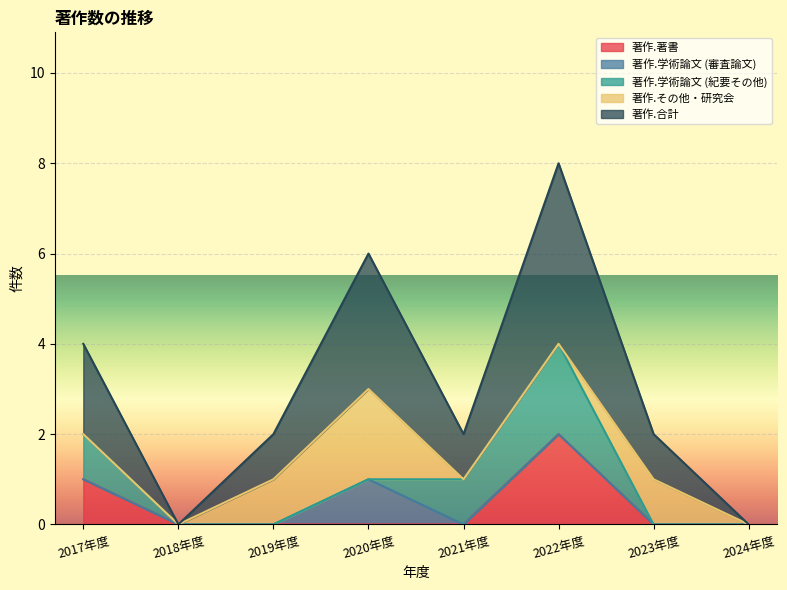

What is the maximum value for 著作.その他・研究会?

2